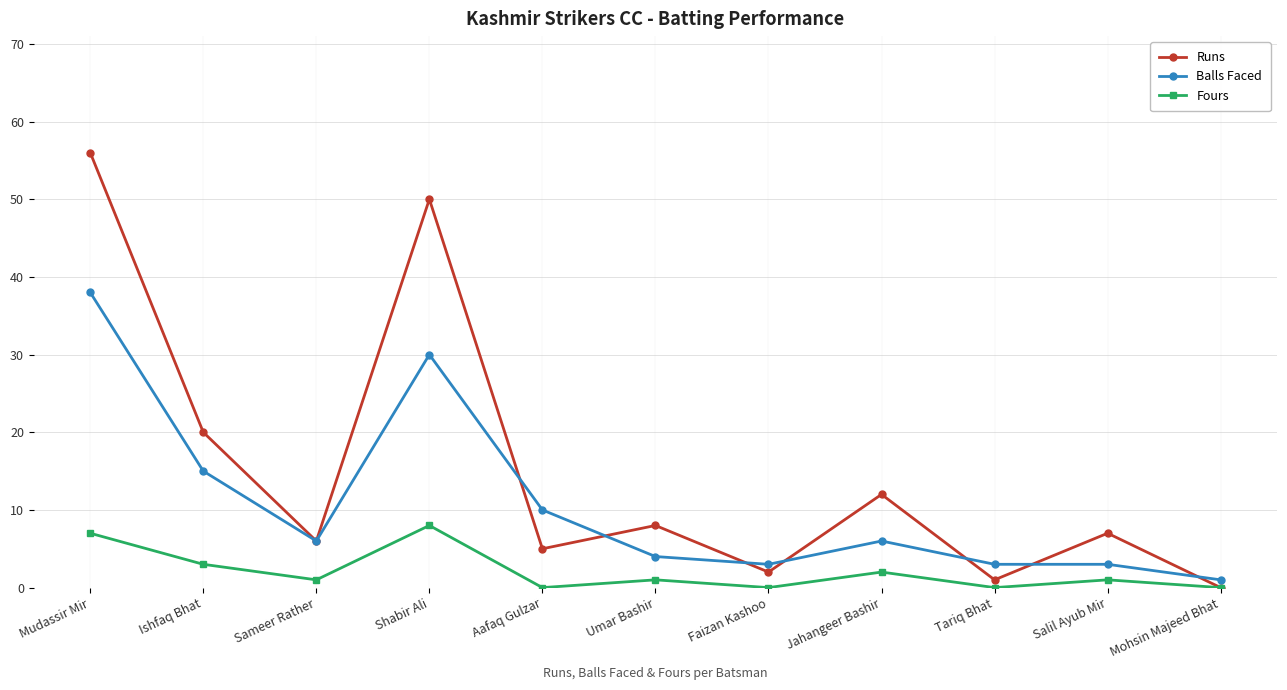

How many data points in Runs are less than 7?

5